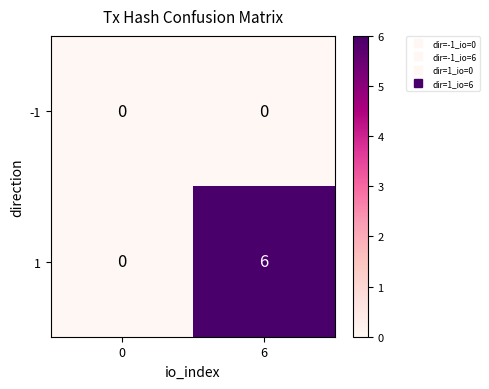

What is the sum of all 1 values?

6